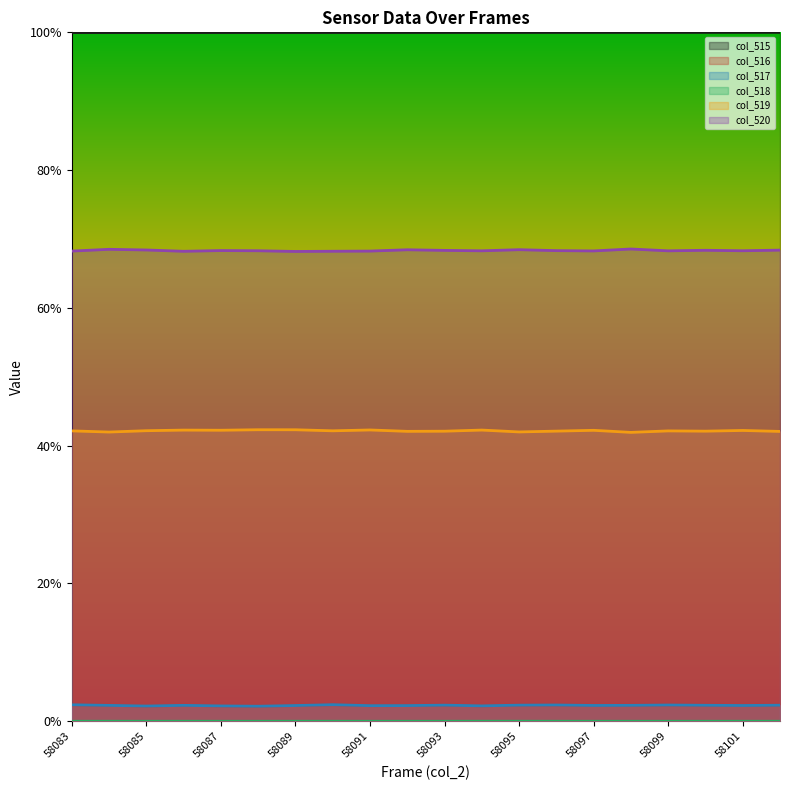

At 58099, list the series in order from largest to smallest.

col_515, col_520, col_519, col_516, col_517, col_518